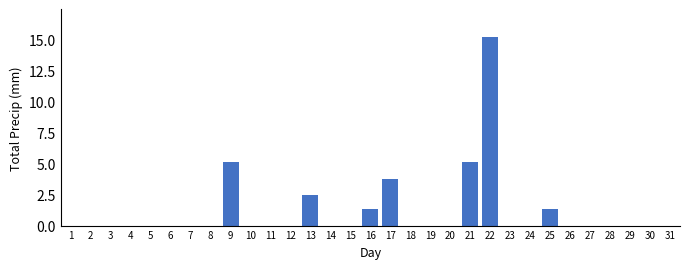

What is the sum of all values?

34.3